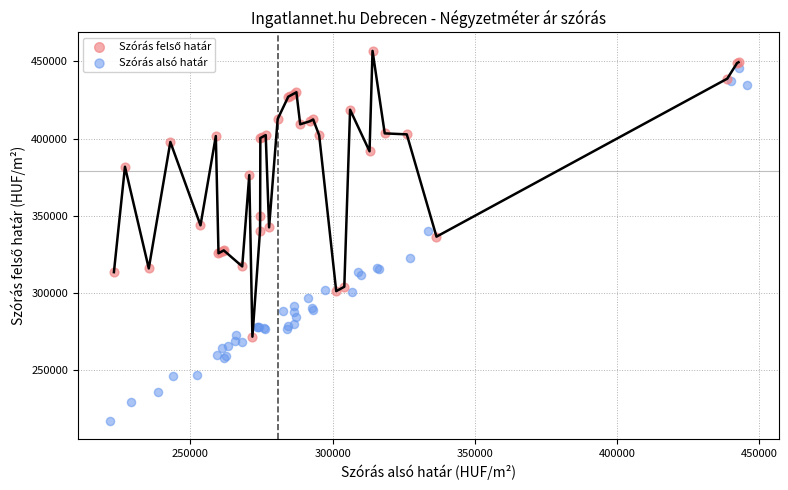

Which series has the widest spread of Y values?

Szórás alsó határ